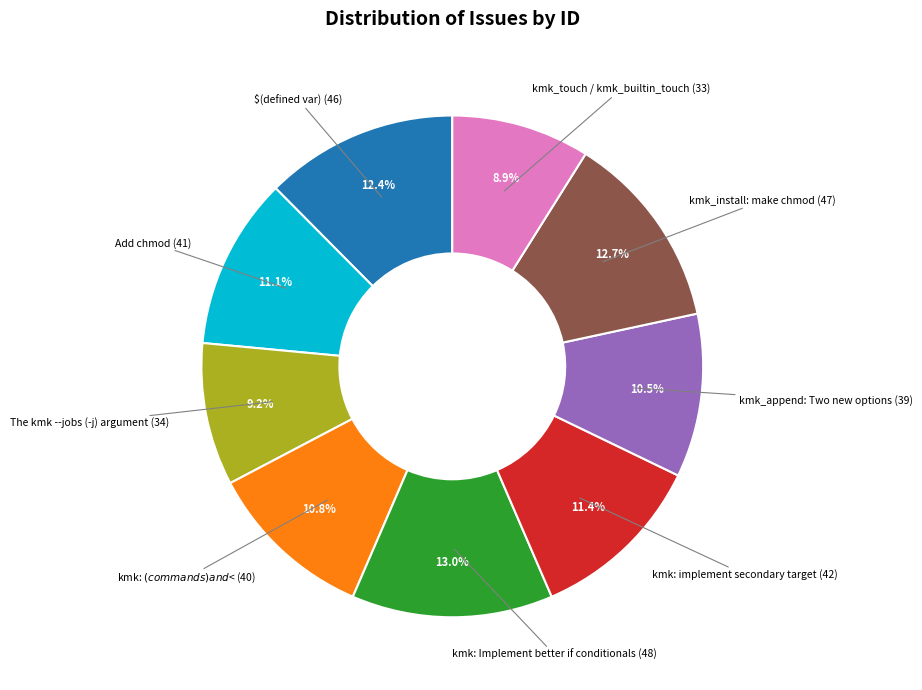

Does any single category account for the majority?

No